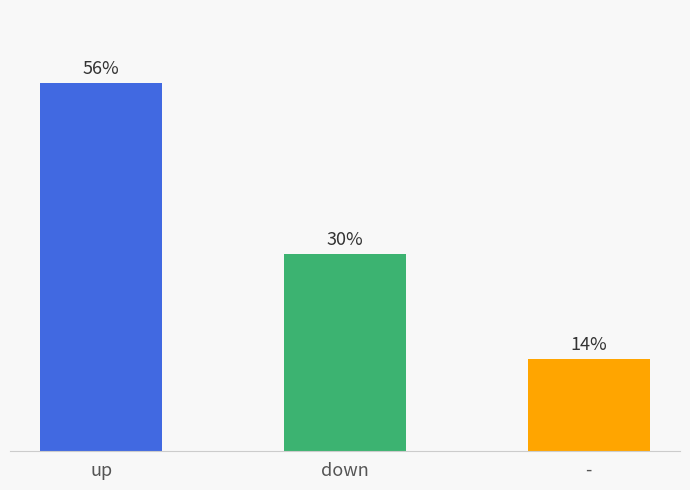

Rank the categories by value from lowest to highest.

-, down, up